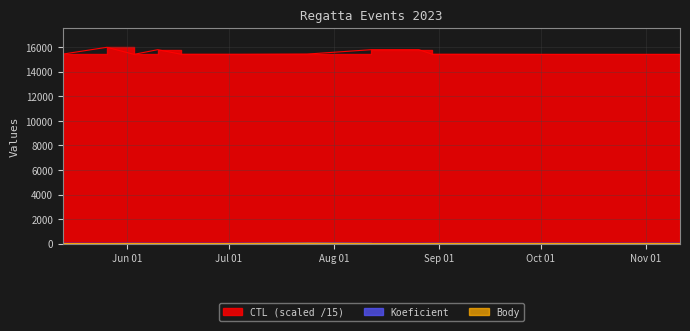

What is the spread (max minus min) of values at 2023-05-26?

15989.7